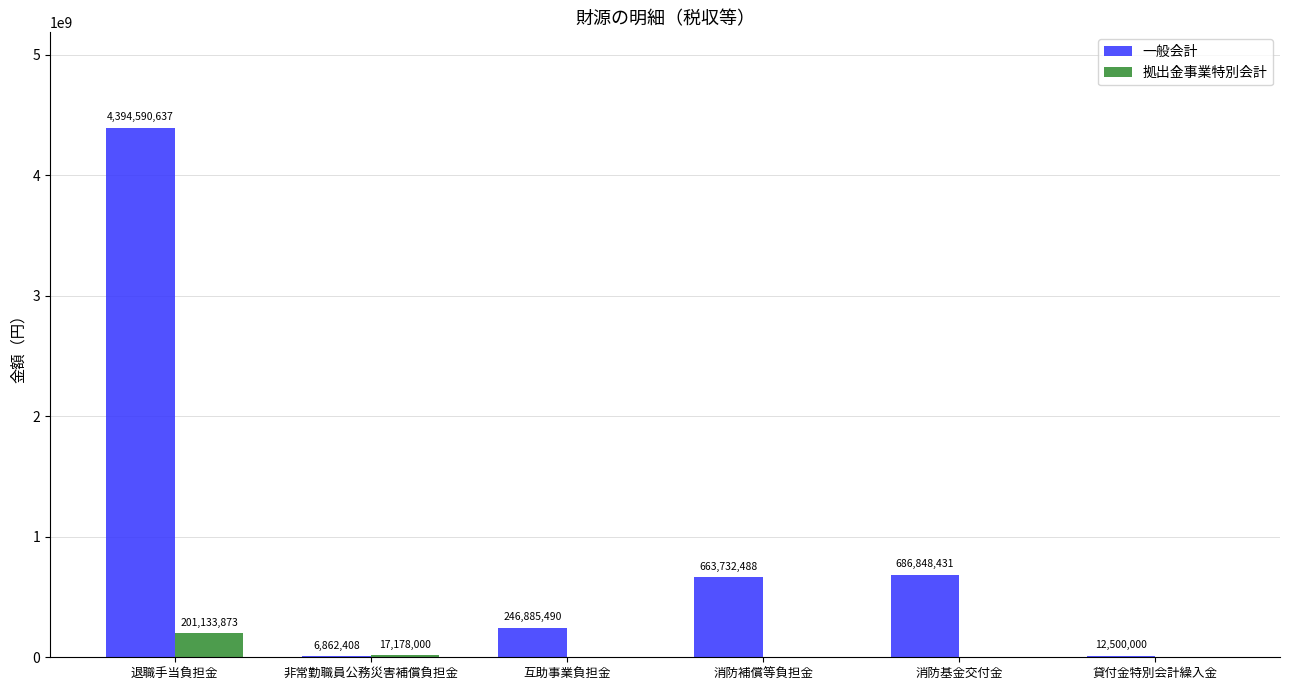

What is the sum of all 拠出金事業特別会計 values?

218311873